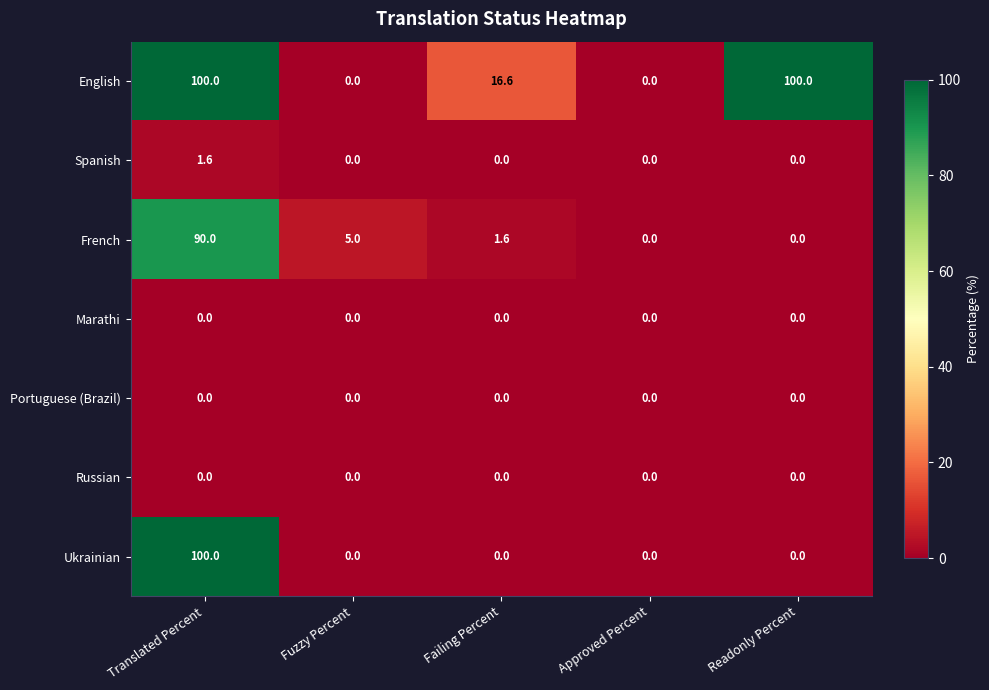

Which series changed the most between Failing Percent and Approved Percent?

English